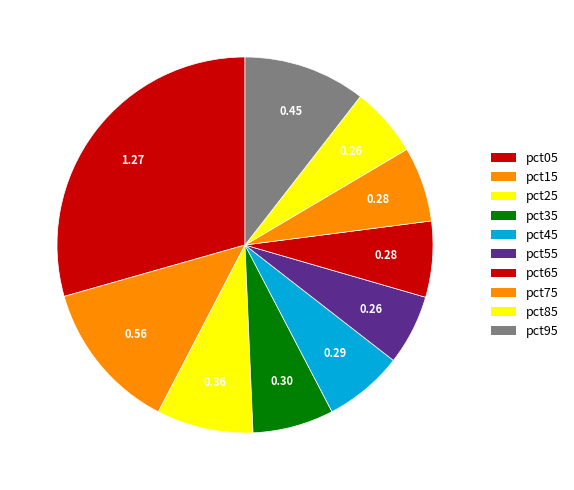

How many segments does this pie chart have?

10